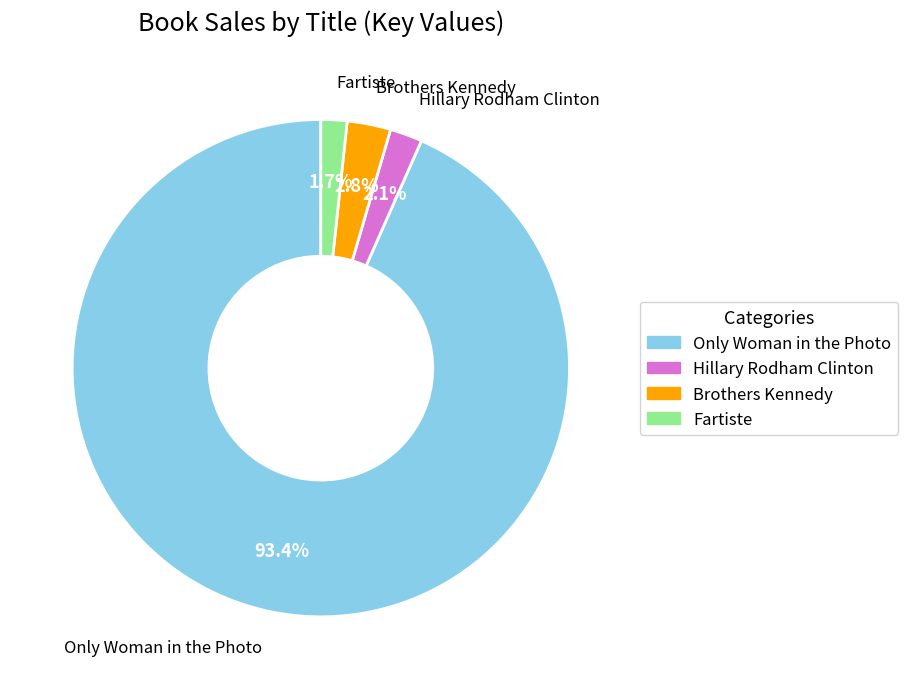

What percentage is the Fartiste slice, to the nearest percent?

2%